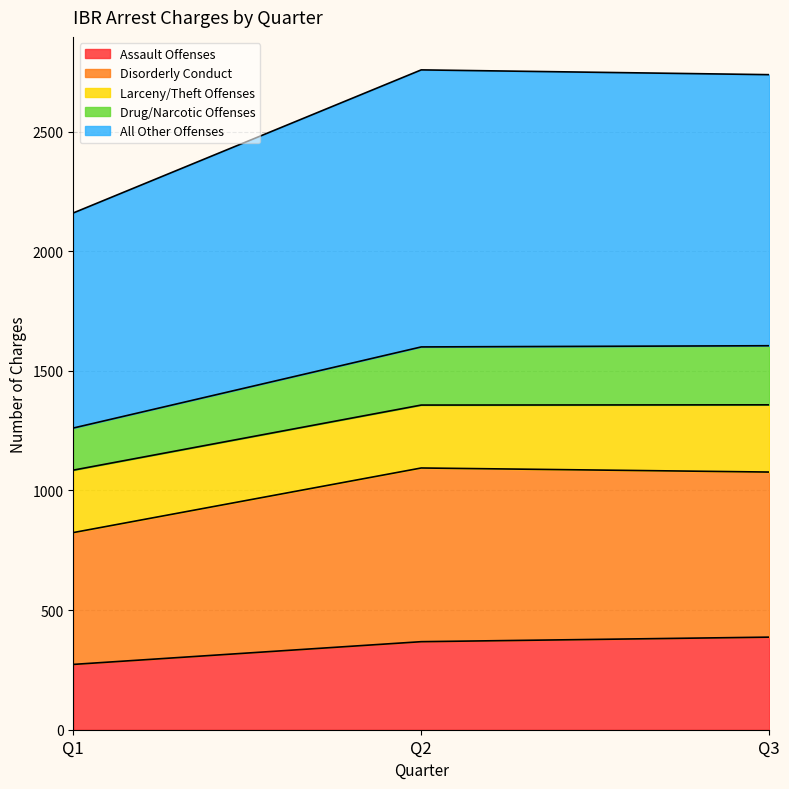

The value of Assault Offenses at Q3 is 144. True or false?

False